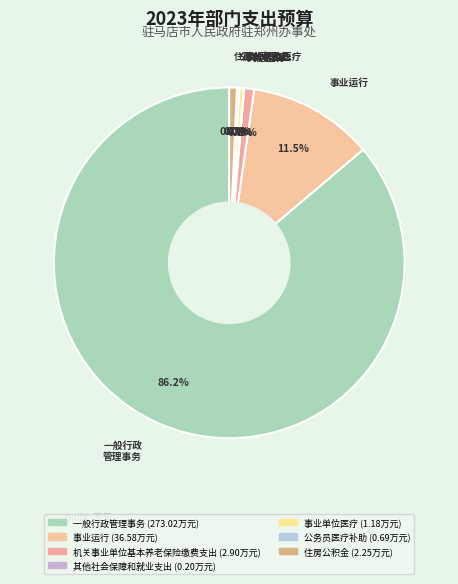

To the nearest percent, what is the combined percentage of 一般行政管理事务 and 事业单位医疗?

87%